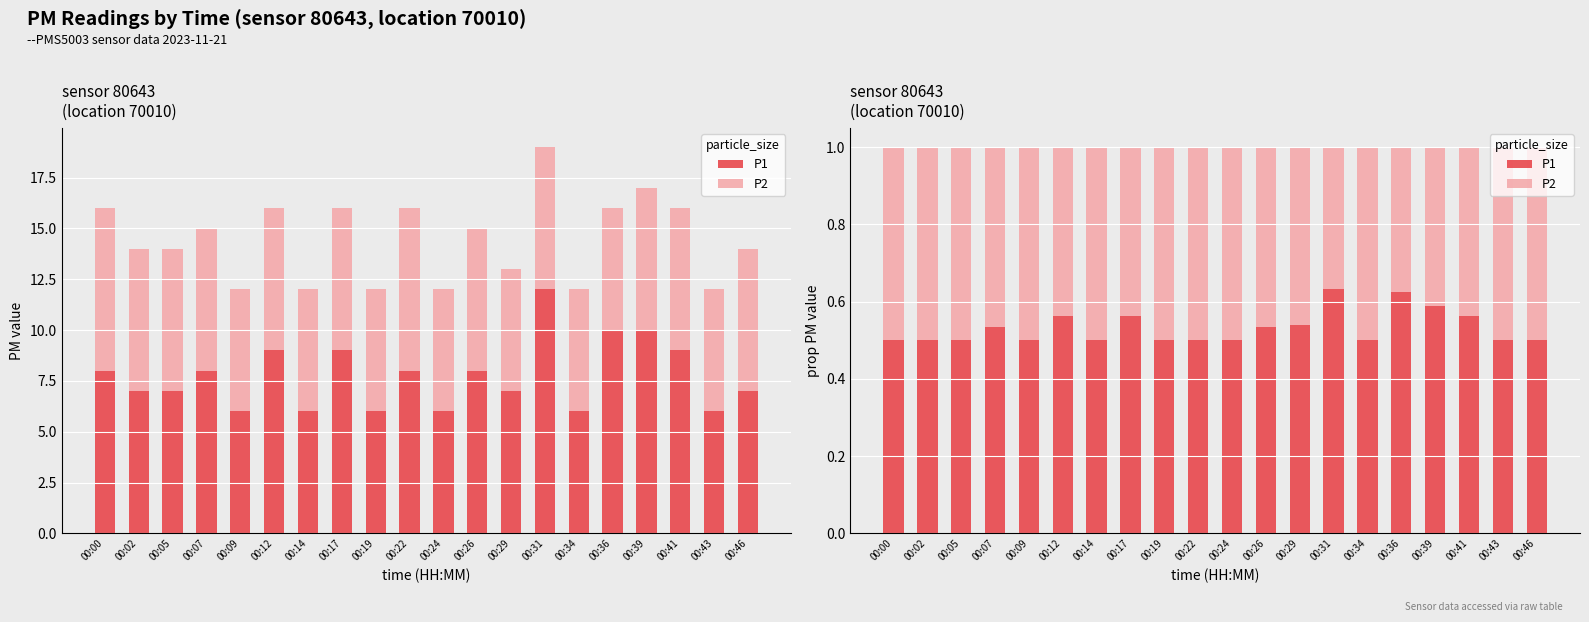

Which series has the widest spread of values?

P1